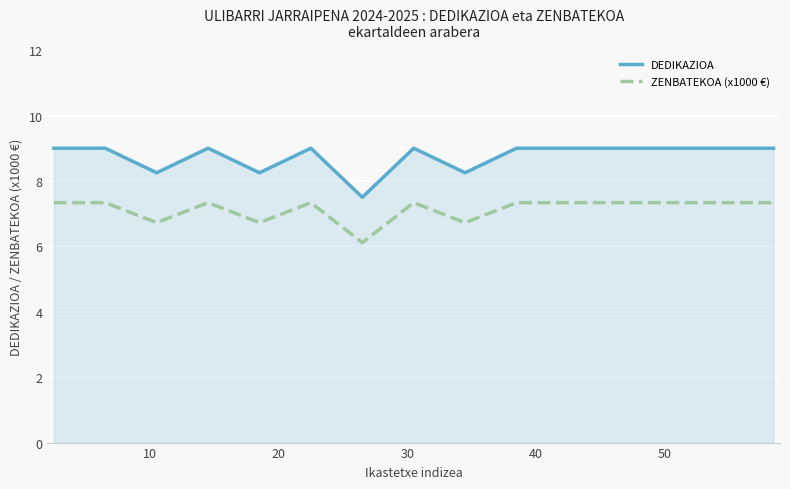

What is the difference between the maximum and minimum values in the DEDIKAZIOA series?

1.5